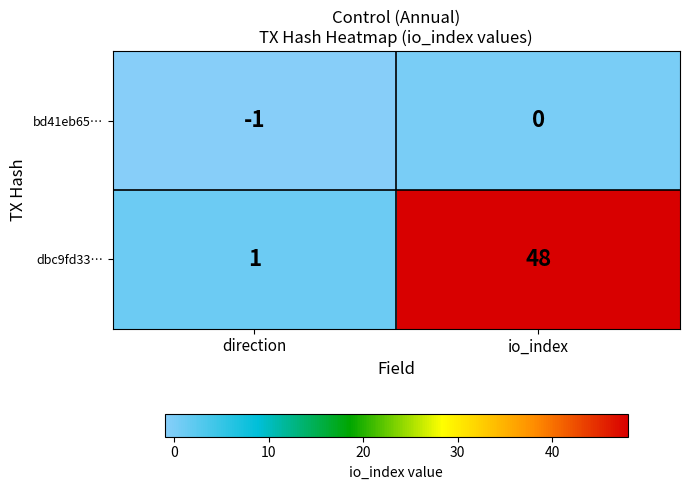

Between direction and io_index, which series saw the biggest shift?

dbc9fd33…